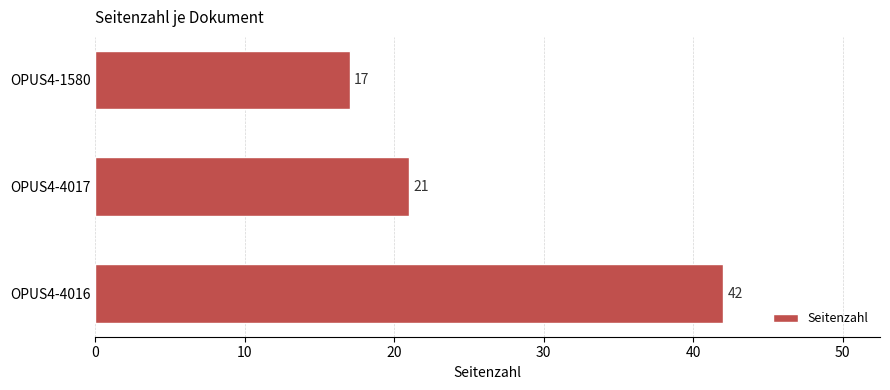

Reading bottom to top, extract all data points from this chart.

42	21	17